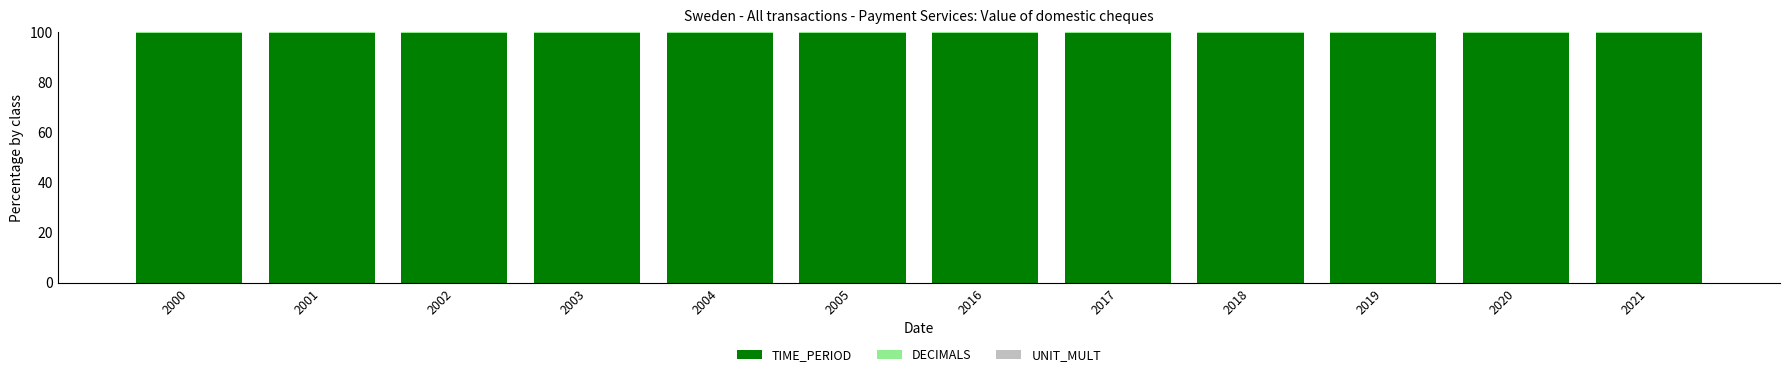

What is the maximum value for TIME_PERIOD?

99.6